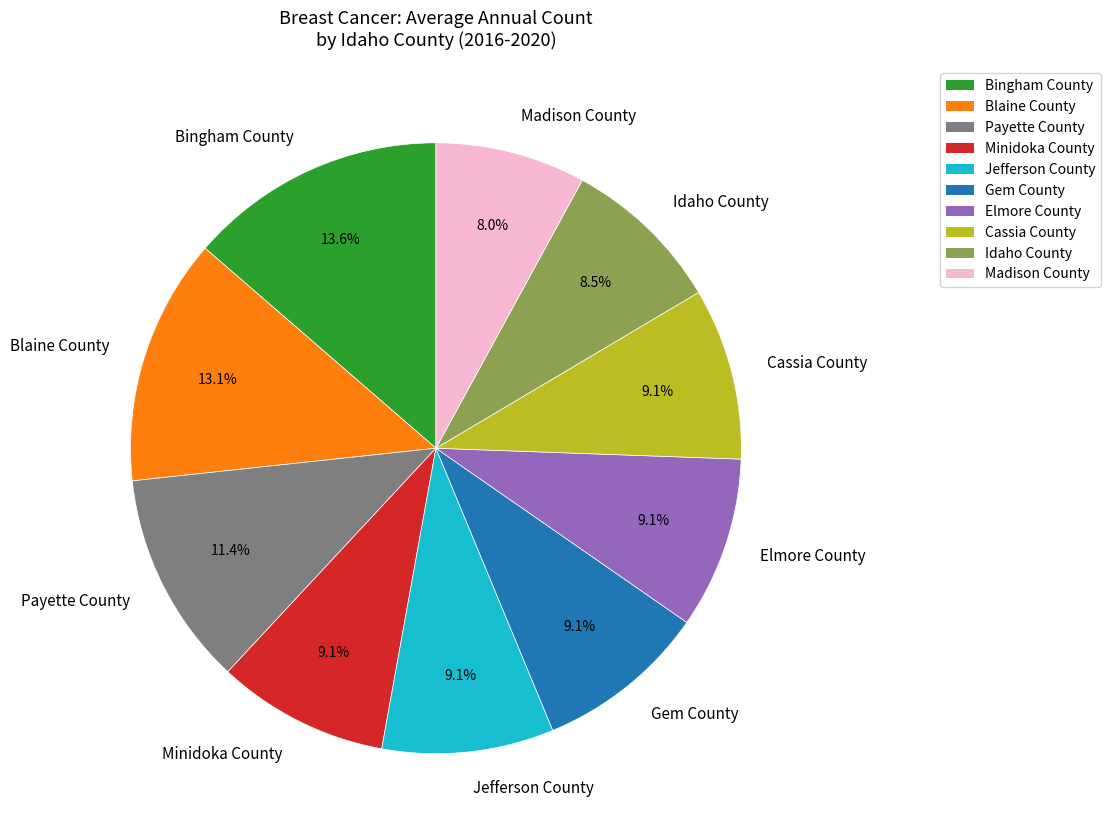

Is there a majority slice in this chart?

No